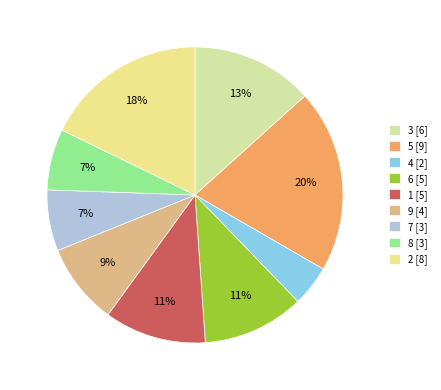

To the nearest percent, what percentage of the pie is 2?

18%